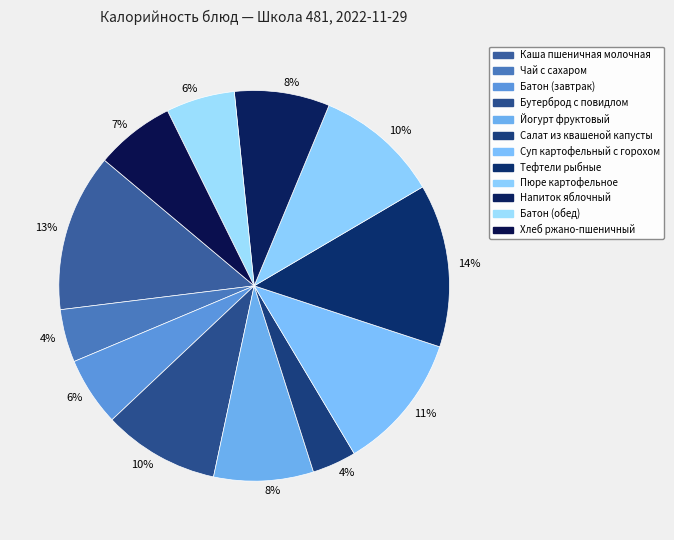

How many segments does this pie chart have?

12